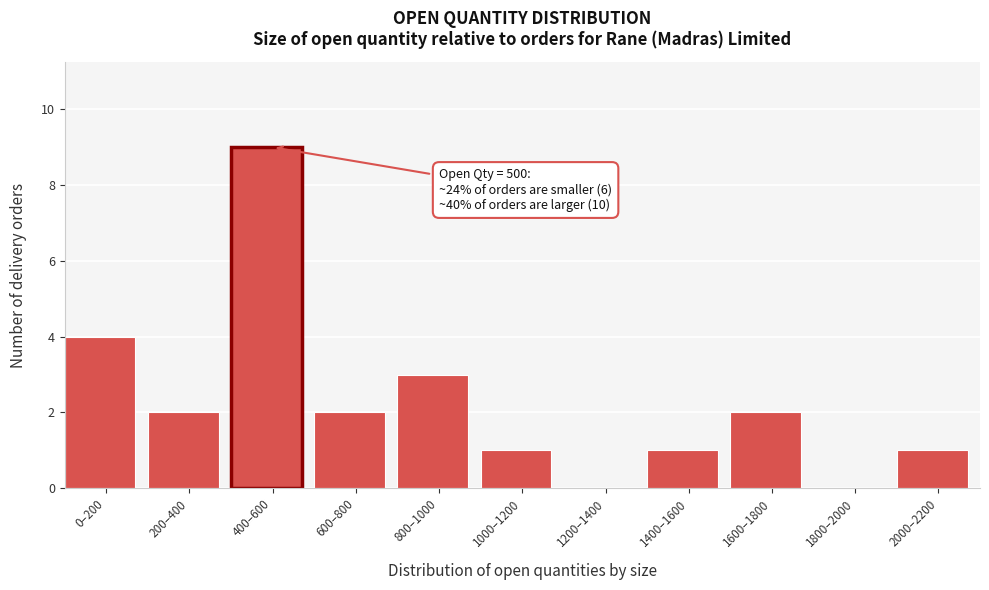

Reading left to right, list all the values displayed in this chart.

0–200=4	200–400=2	400–600=9	600–800=2	800–1000=3	1000–1200=1	1200–1400=0	1400–1600=1	1600–1800=2	1800–2000=0	2000–2200=1